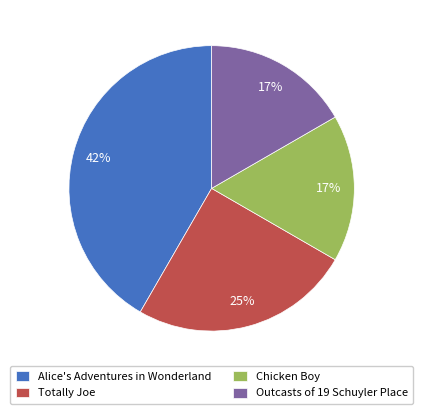

Which category has the biggest portion of the pie?

Alice's Adventures in Wonderland